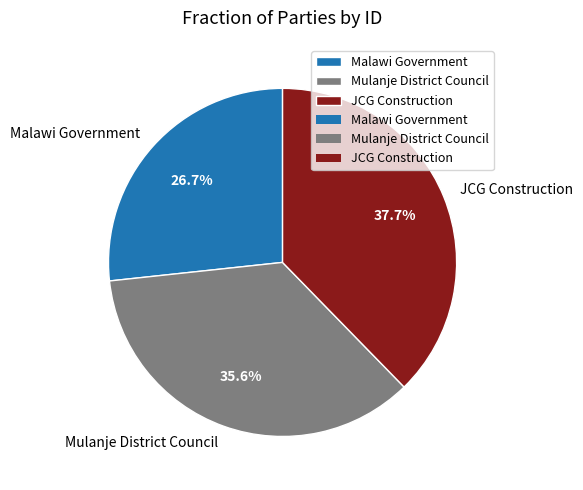

Does any single category account for the majority?

No